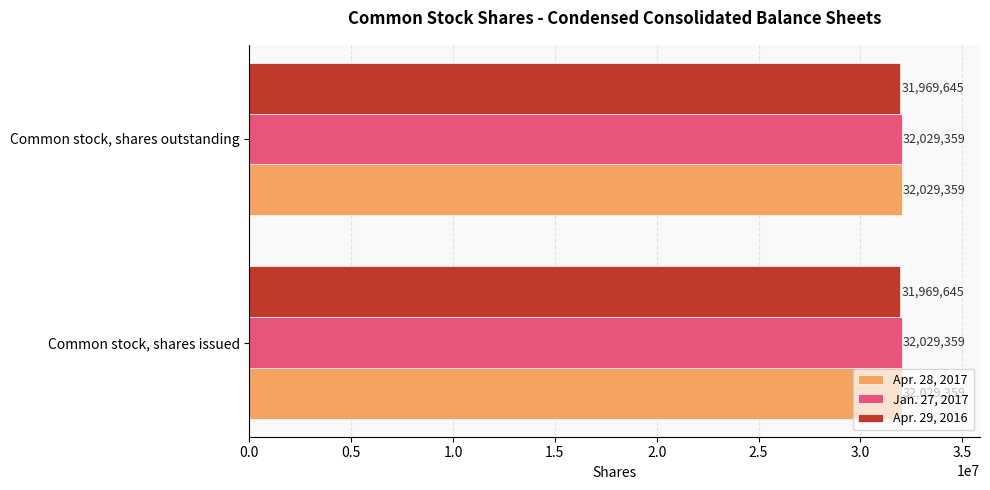

What are all the series names shown in the legend?

Apr. 28, 2017, Jan. 27, 2017, Apr. 29, 2016